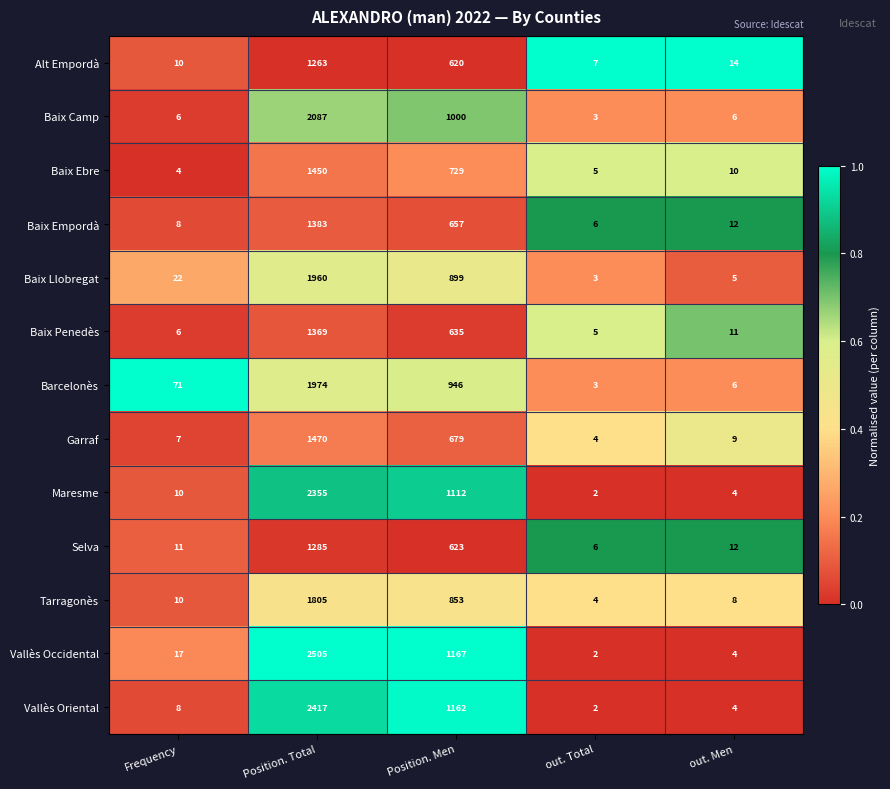

What is the sum of all Alt Empordà values?

1914